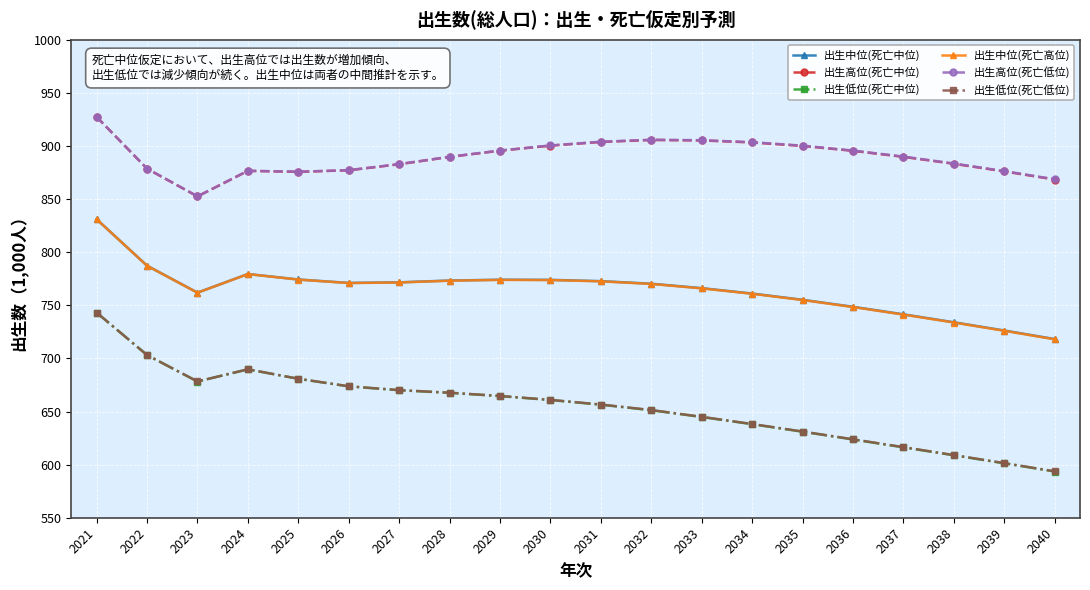

At how many categories does at least one series exceed 808?

20